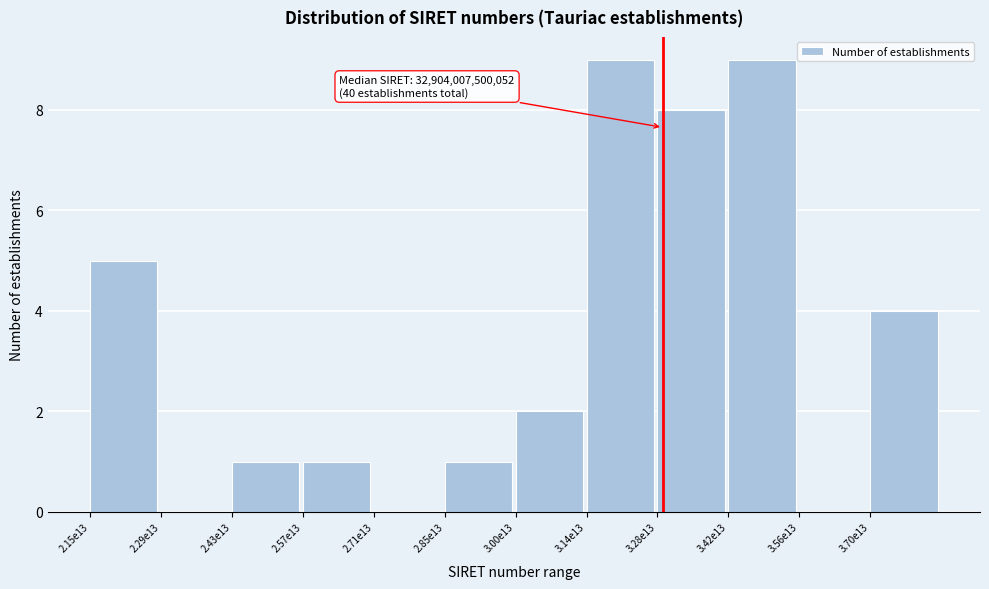

Reading right to left, transcribe all the data shown in this chart.

3.70e13=4	3.56e13=0	3.42e13=9	3.28e13=8	3.14e13=9	3.00e13=2	2.85e13=1	2.71e13=0	2.57e13=1	2.43e13=1	2.29e13=0	2.15e13=5